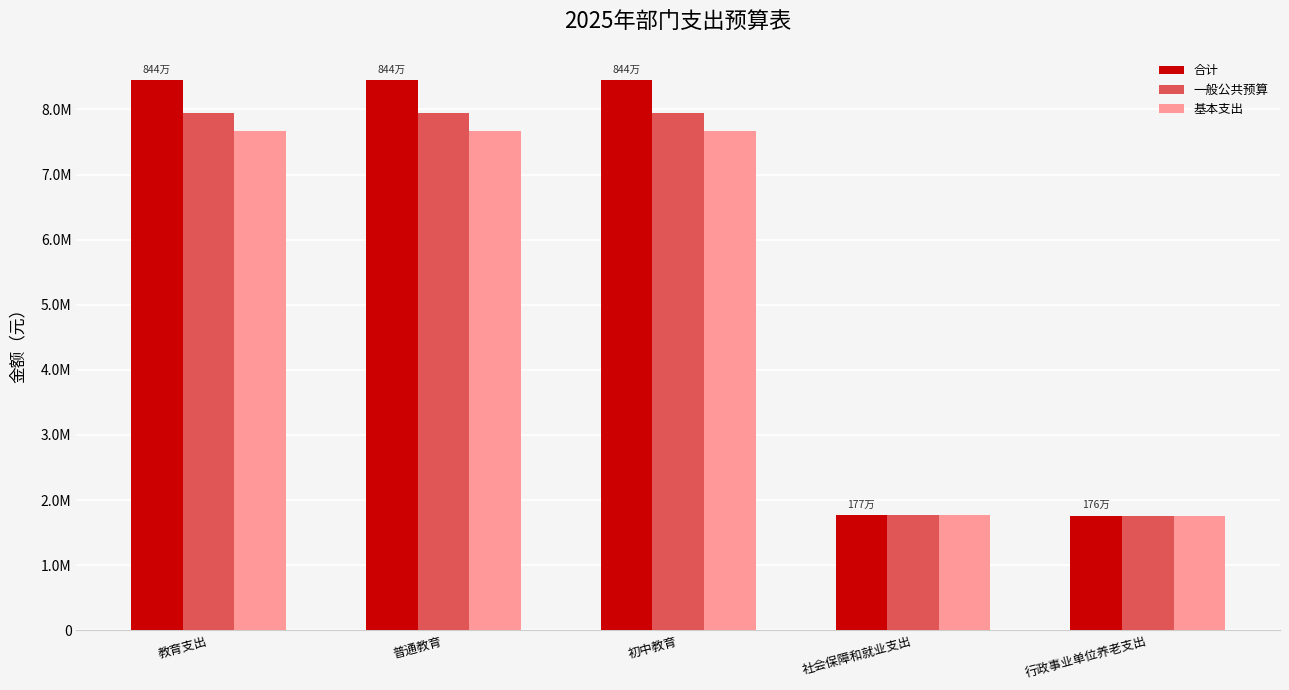

Which series changed the most between 普通教育 and 初中教育?

合计